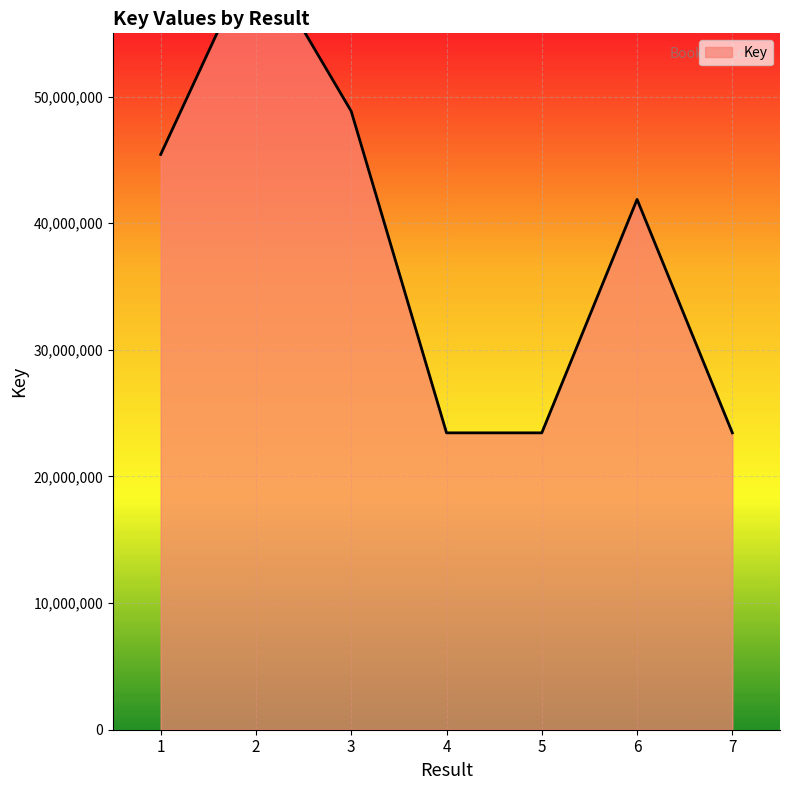

What is the change in value from 3 to 6?

-6962474